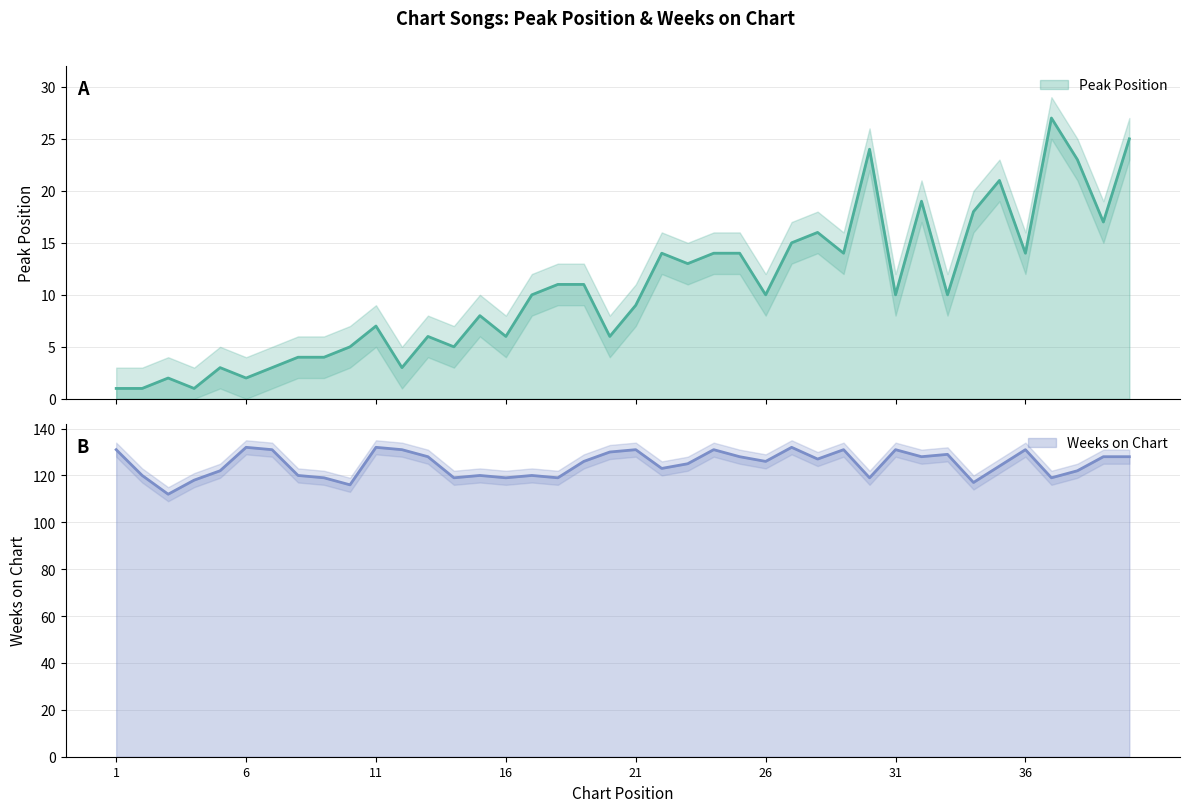

What is the difference between the second highest and minimum values in the Peak Position series?

24